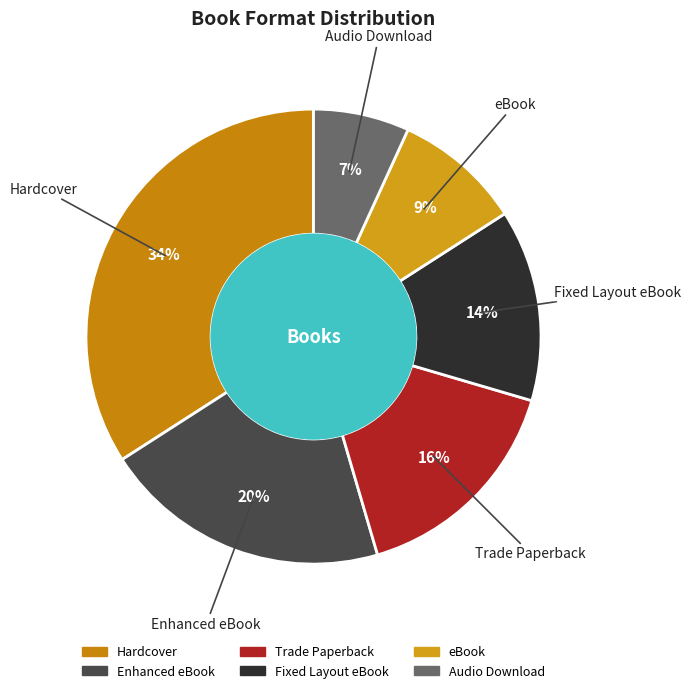

Is the sum of Trade Paperback and eBook greater than half?

No